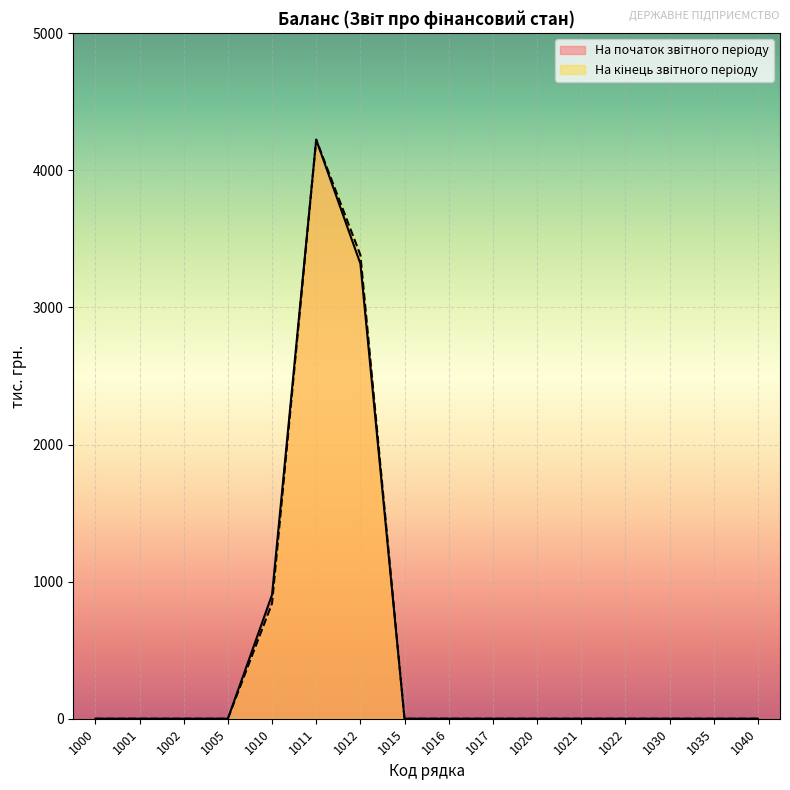

True or false: На початок звітного періоду and На кінець звітного періоду cross at least once.

False